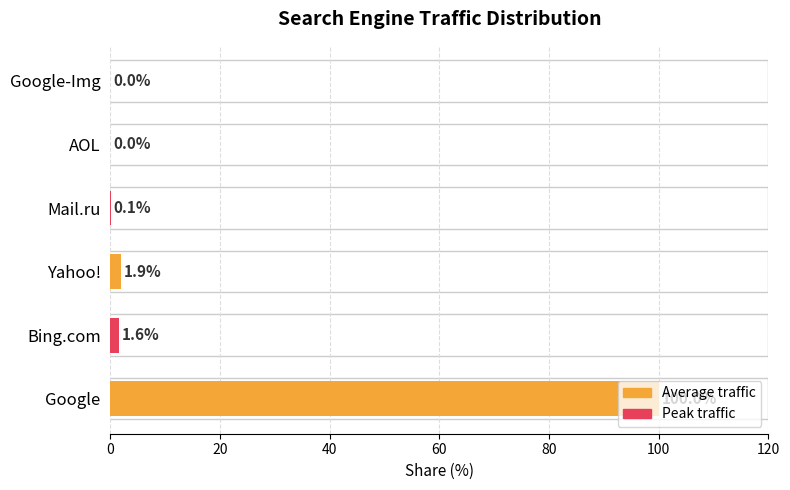

What is the change in value from Google to Yahoo!?

-98.1